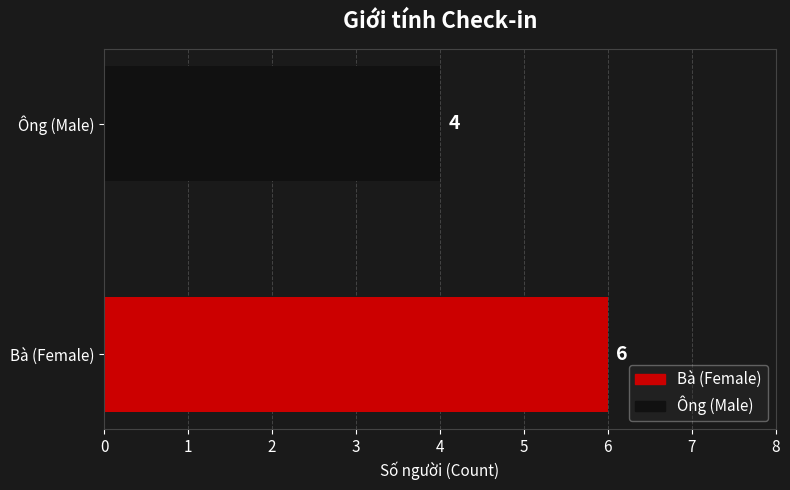

Rank the categories by value from lowest to highest.

Ông (Male), Bà (Female)